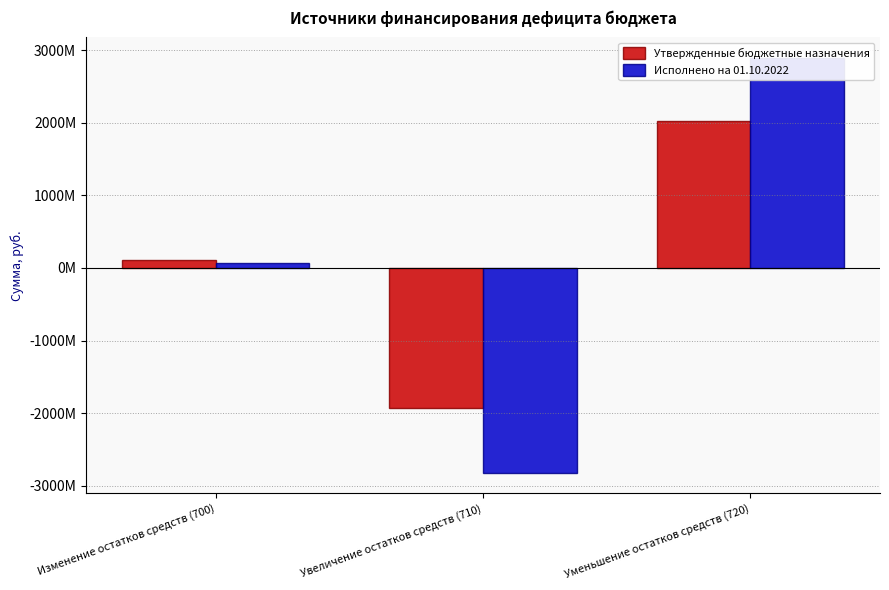

True or false: Утвержденные бюджетные назначения has a value of 104176850.8 at Изменение остатков средств (700).

True